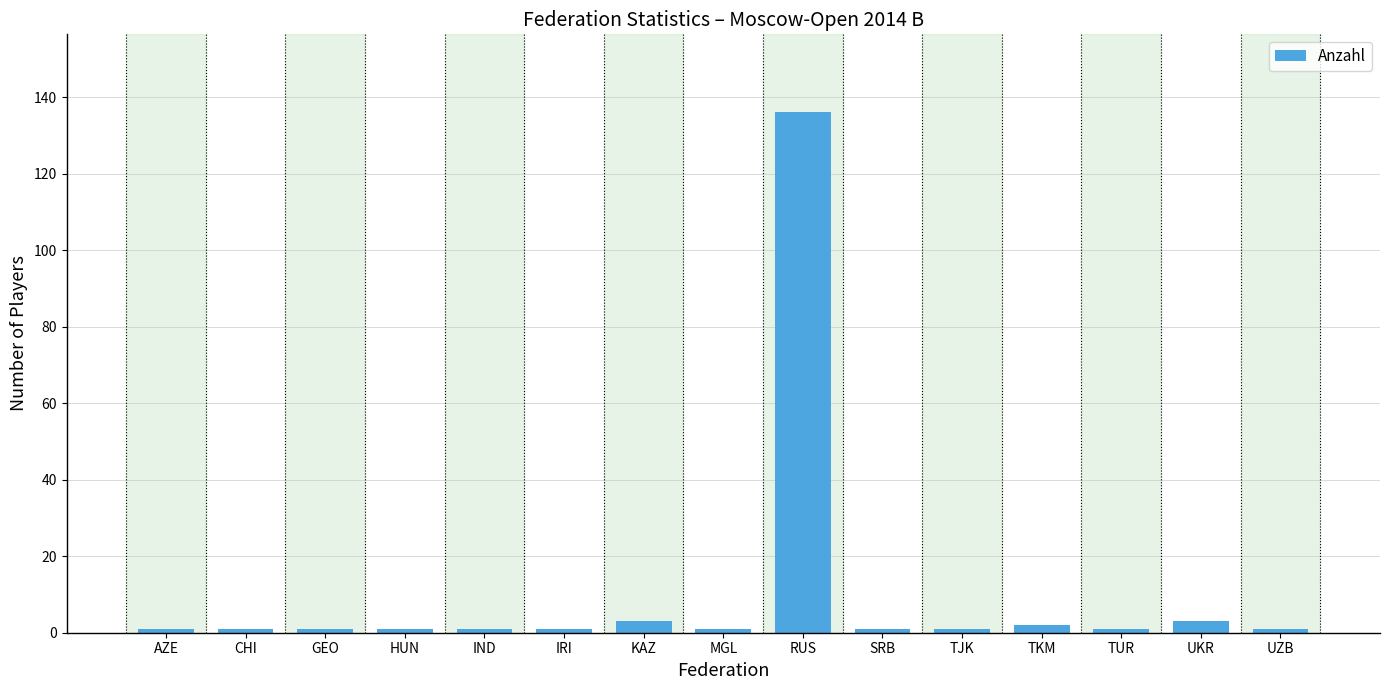

The chart shows a value of 3 at KAZ. True or false?

True